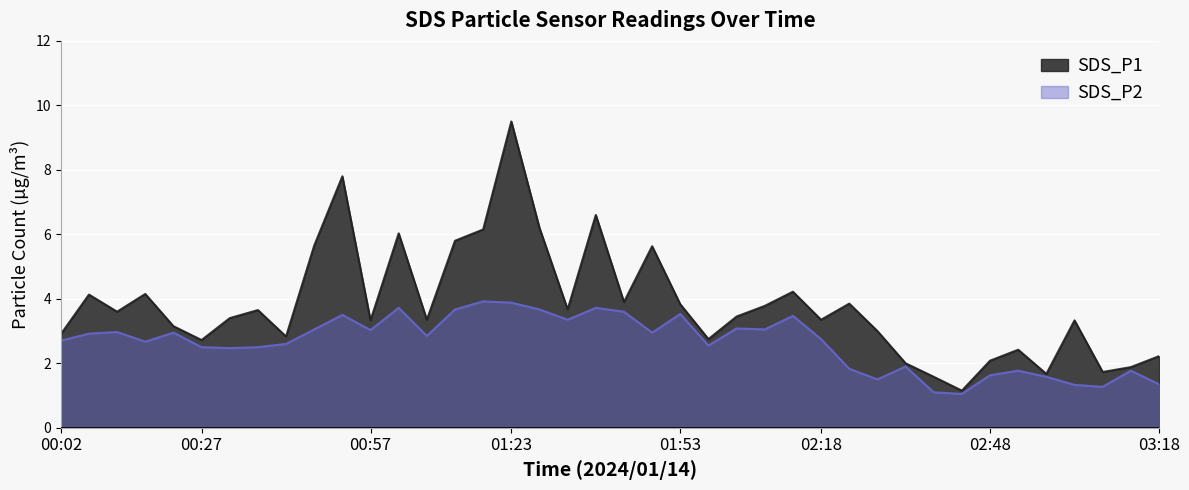

What is the total value across all series at 02:33?

3.9